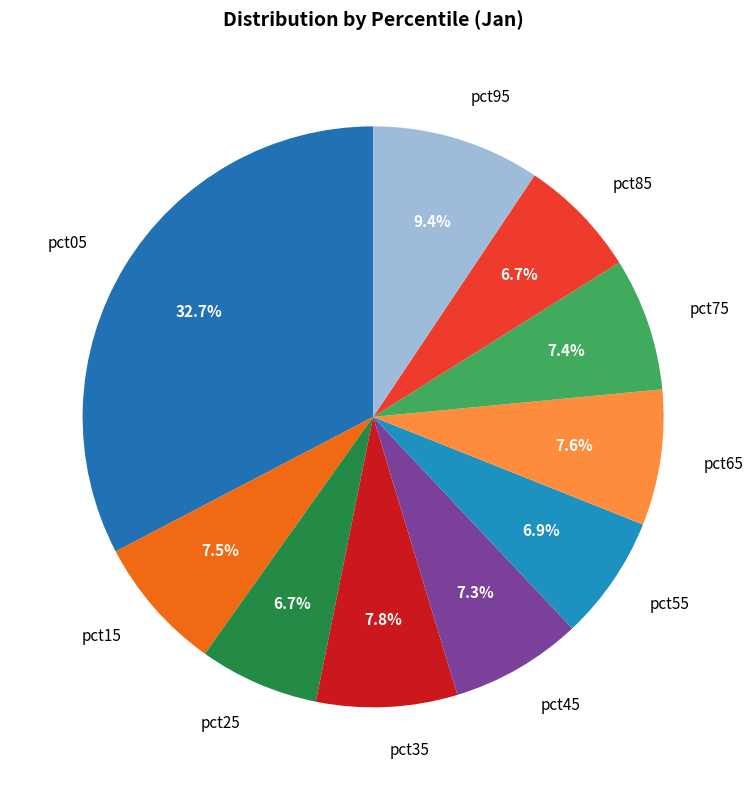

What percentage is NOT represented by pct95?

90.6%